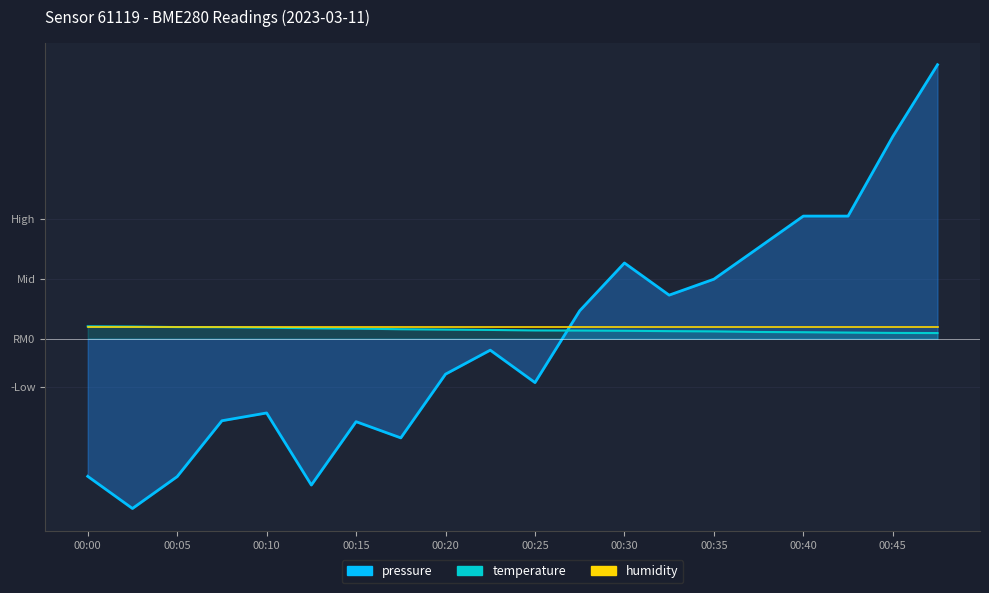

Which series changed the most between 00:10 and 00:35?

pressure